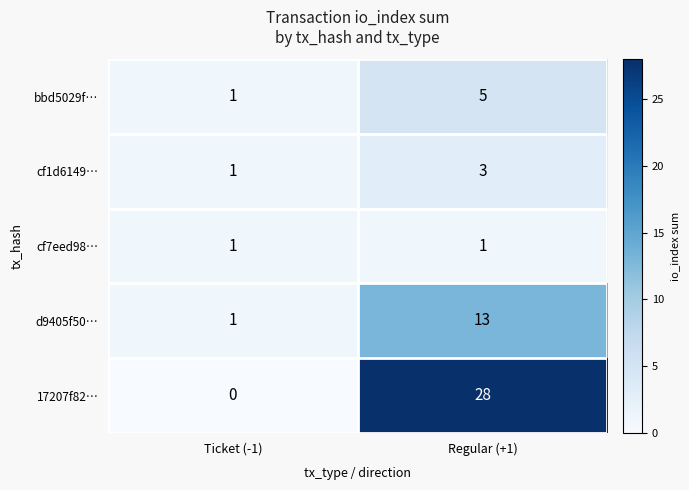

Between Ticket (-1) and Regular (+1), which series saw the biggest shift?

17207f82…